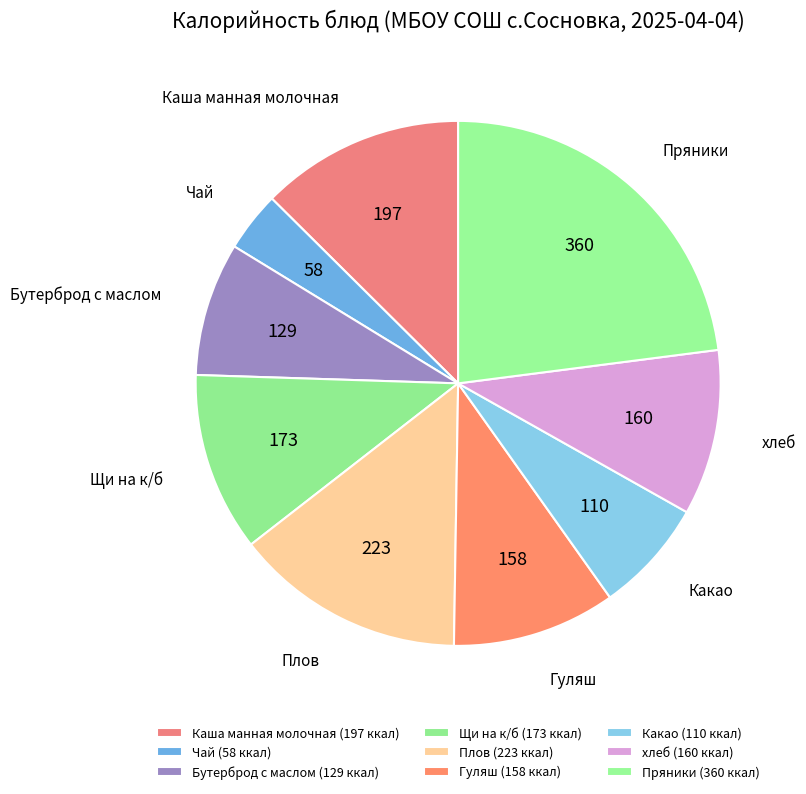

Which category has the smallest portion of the pie?

Чай